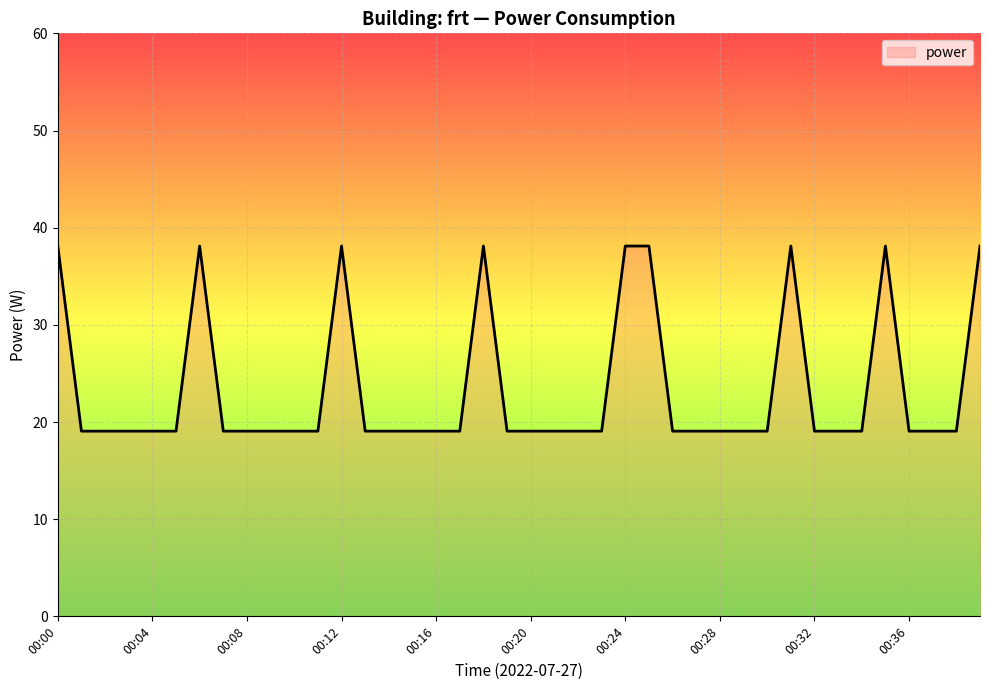

What is the greatest value displayed?

38.1